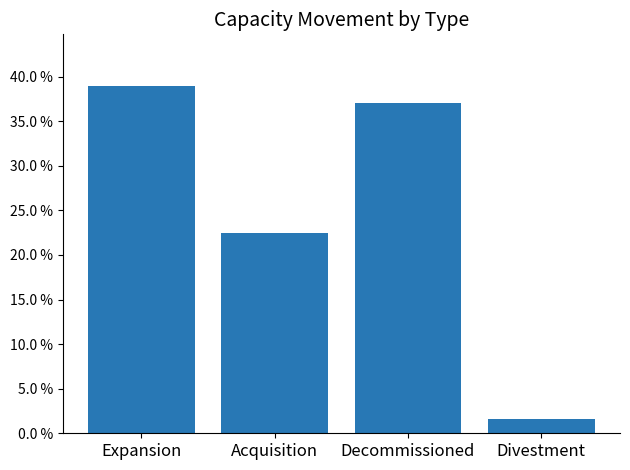

Rank the categories by value from highest to lowest.

Expansion, Decommissioned, Acquisition, Divestment